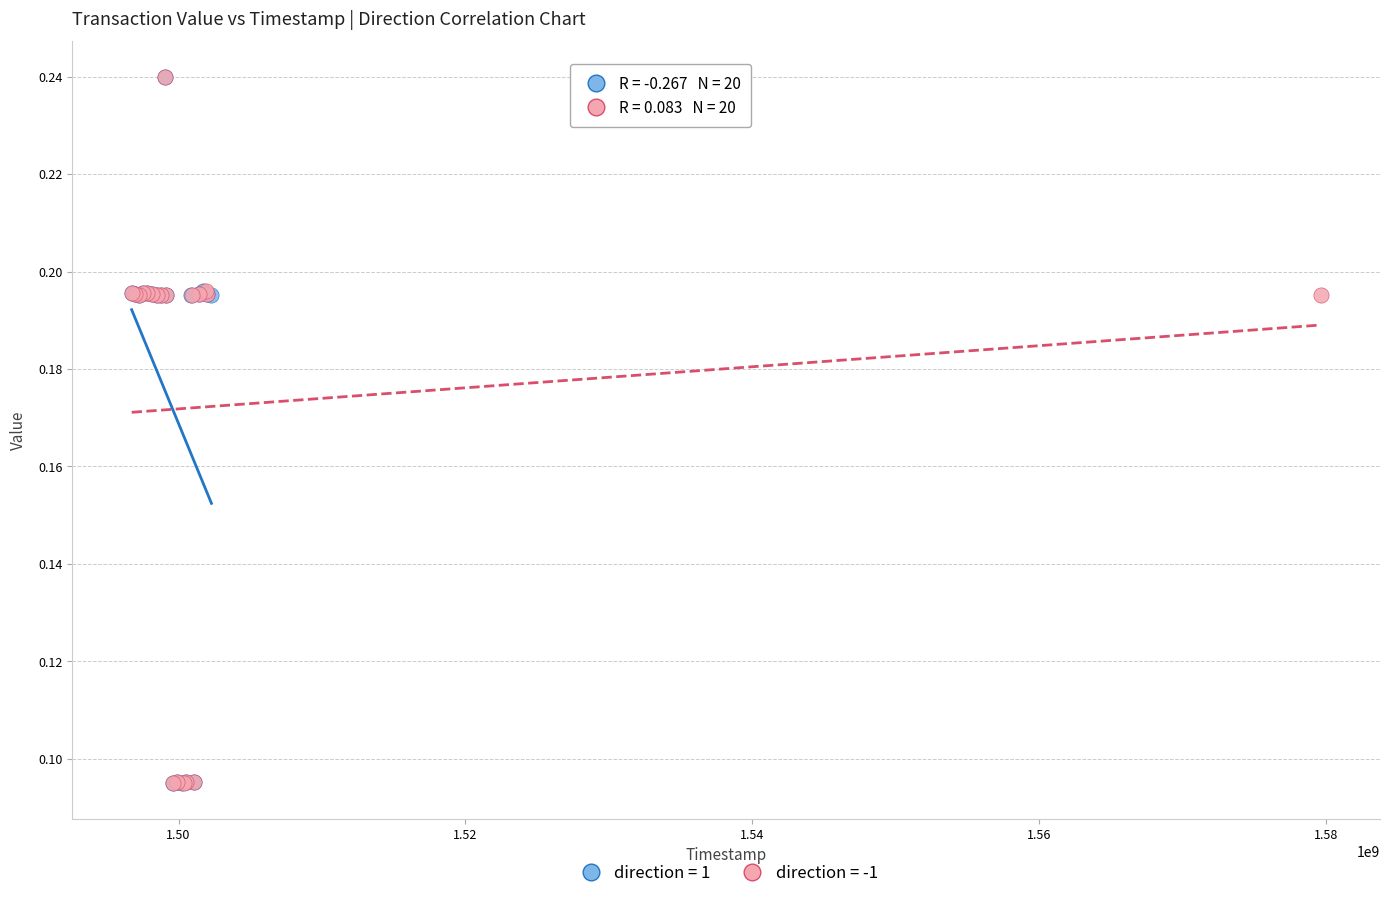

What are all the series names shown in the legend?

direction = 1, direction = -1